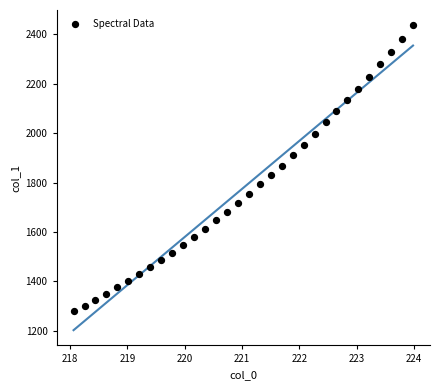

What is the range of Y values (max minus min)?

1157.7